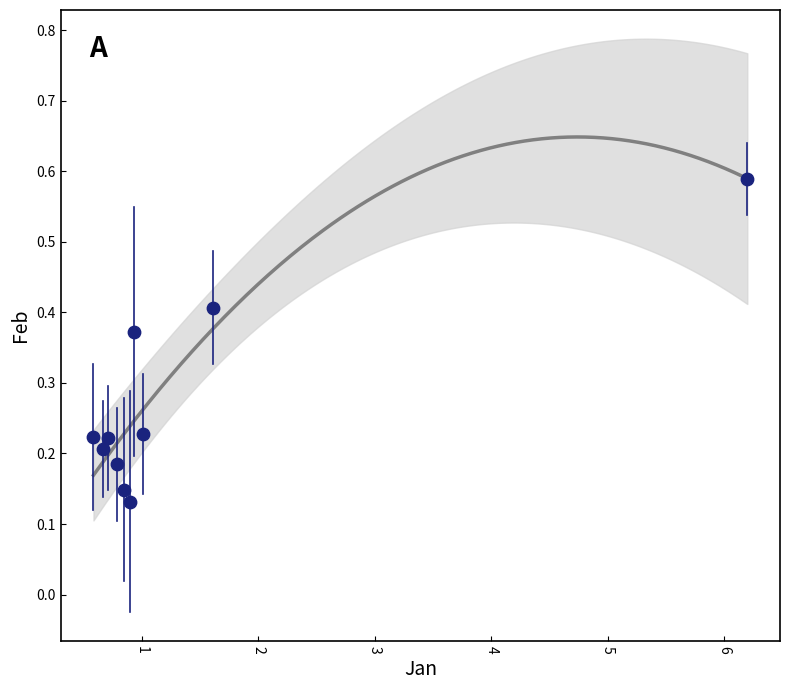

What is the range of Y values (max minus min)?

0.5